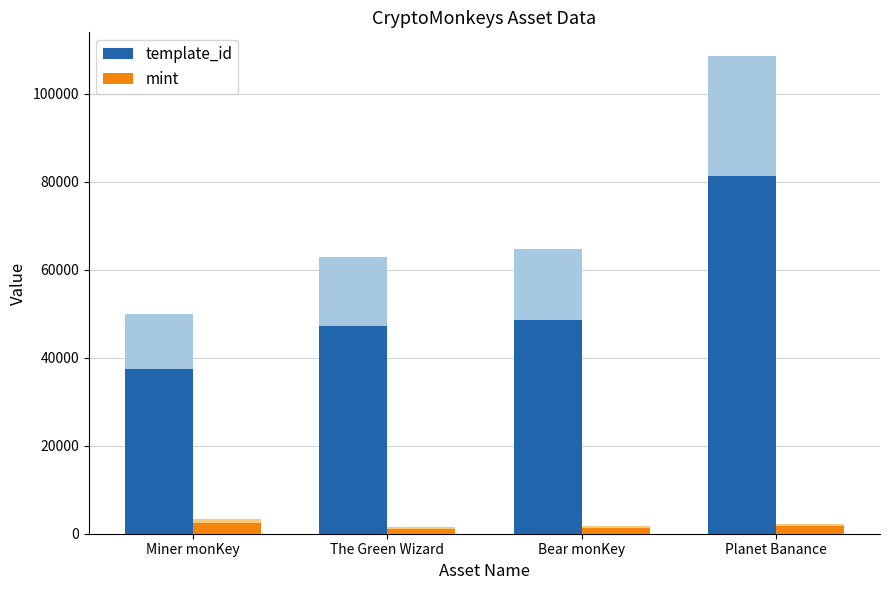

Is the value of template_id at Bear monKey greater than the value of mint at Planet Banance?

Yes